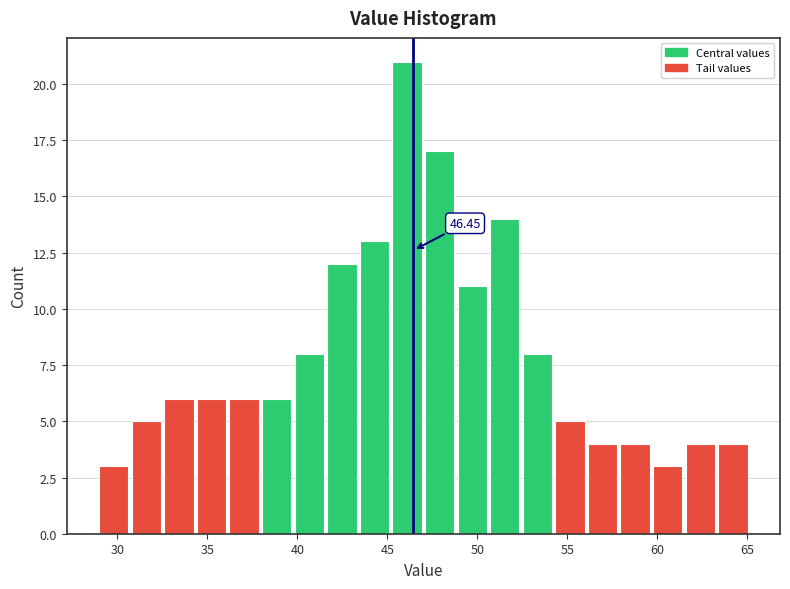

Read against the x-axis, roughly where is the centre of the tallest bar?

46.0